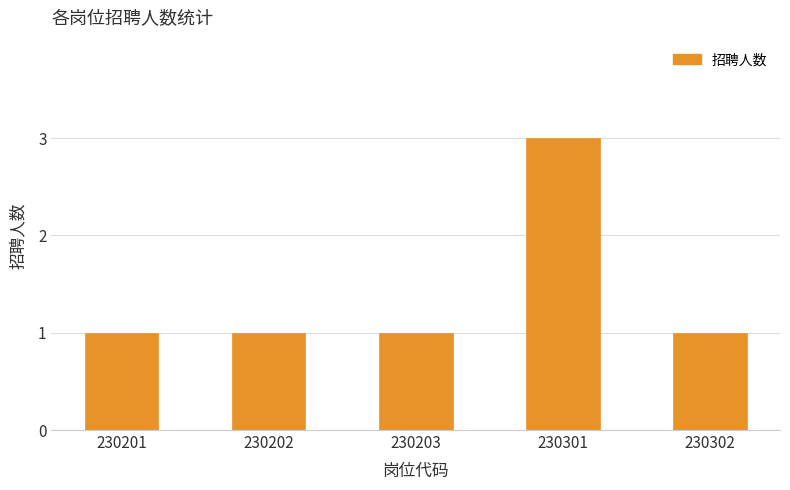

The value at 230301 is 5. True or false?

False